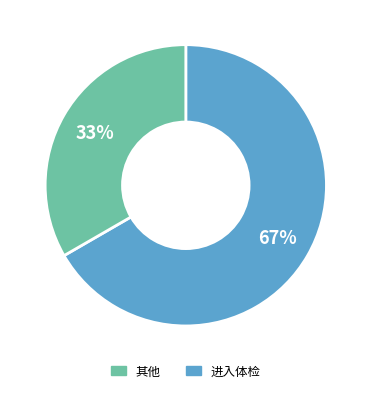

To the nearest percent, what is the average slice percentage?

50%